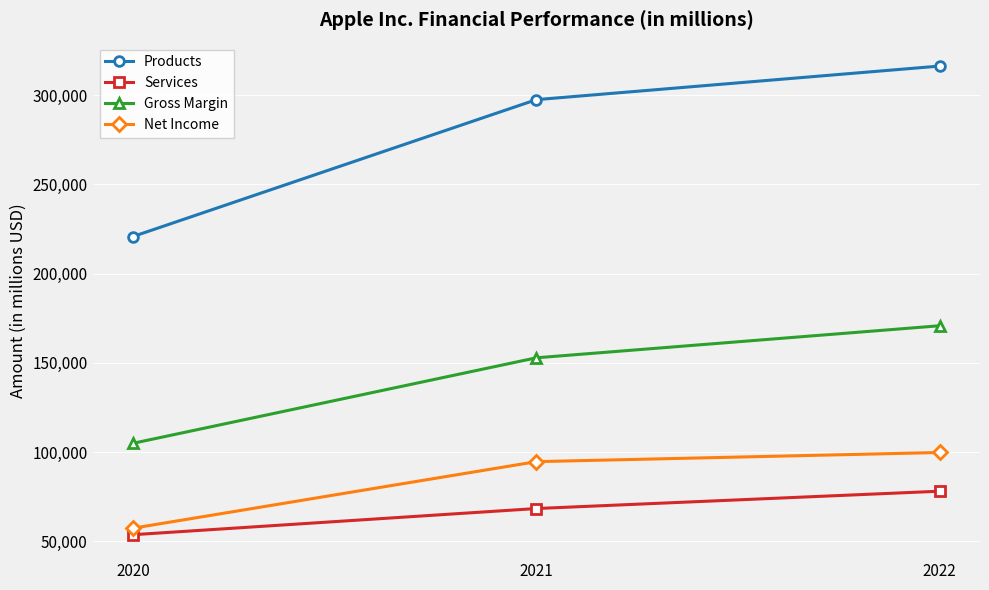

What is the total value across all series at 2021?

613333